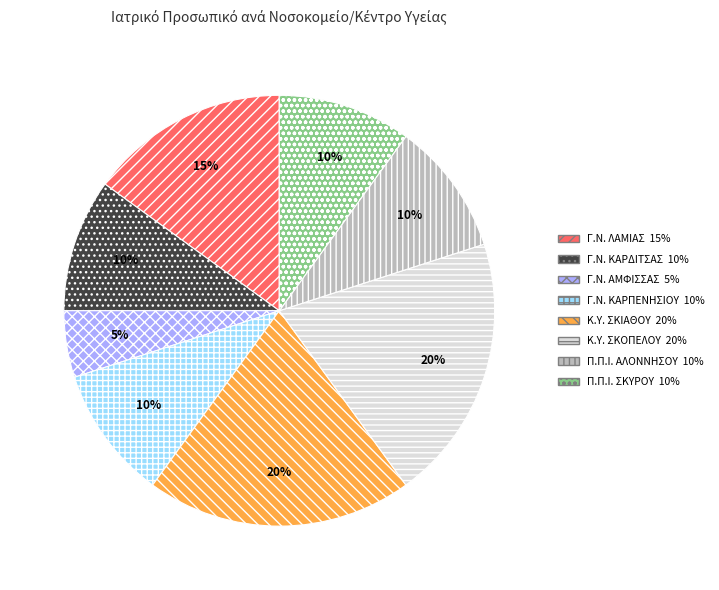

Which category has the smallest portion of the pie?

Γ.Ν. ΑΜΦΙΣΣΑΣ